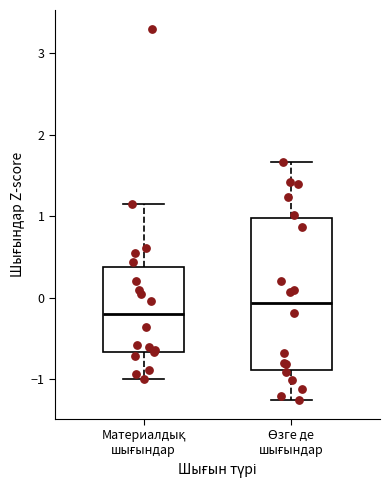

Comparing the boxes themselves (not the whiskers), which one is the tallest?

Өзге де шығындар